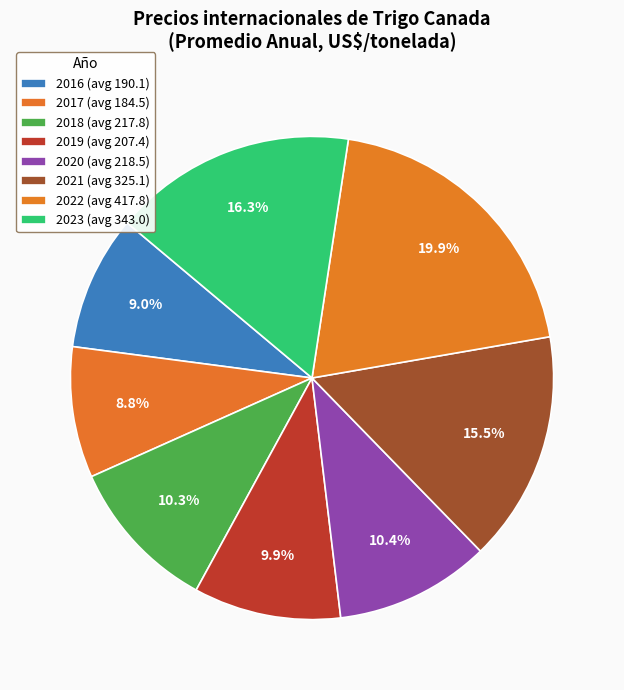

To the nearest percent, what percentage of the pie is 2021?

15%